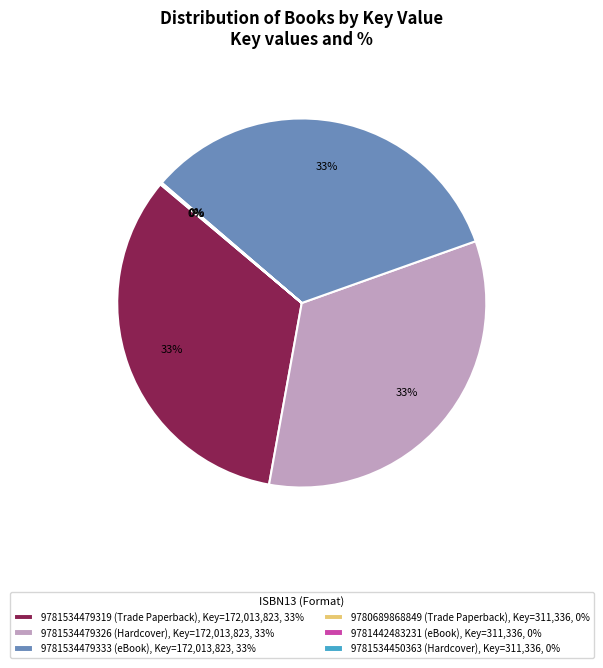

To the nearest percent, what percentage of the pie is 9781534479319?

33%